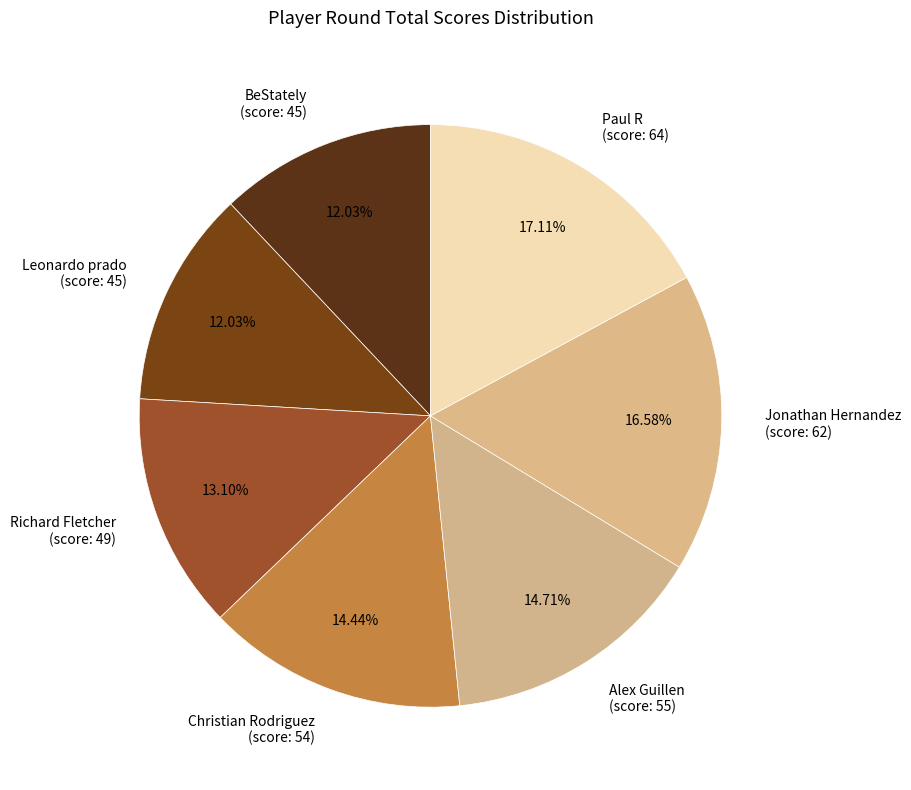

Which has a higher value, Leonardo prado (score: 45) or Christian Rodriguez (score: 54)?

Christian Rodriguez (score: 54)